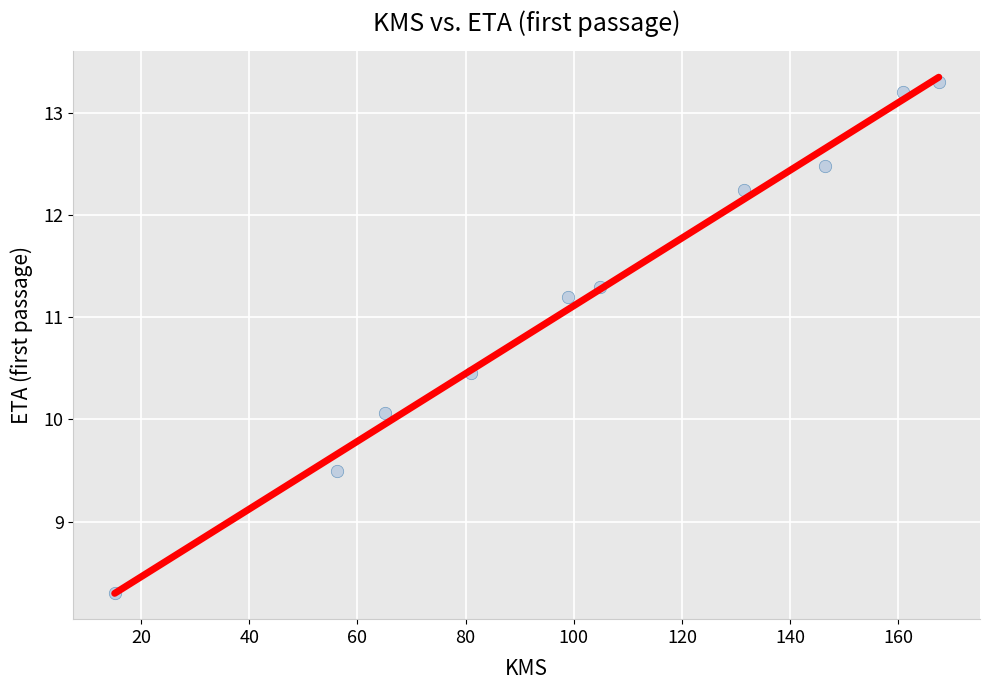

What Y value in the scatter plot is closest to 10?

10.1